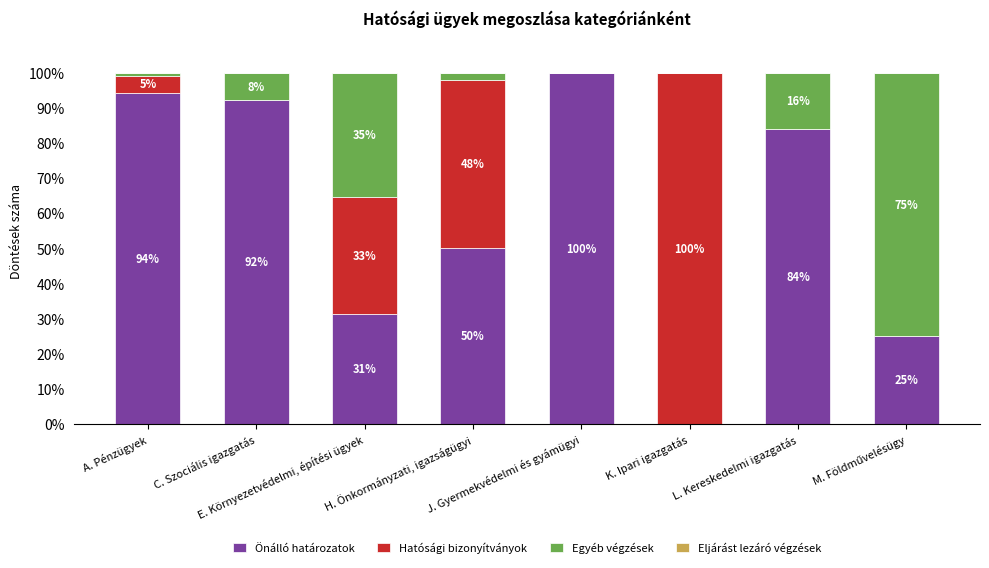

What is the maximum value for Önálló határozatok?

100.0